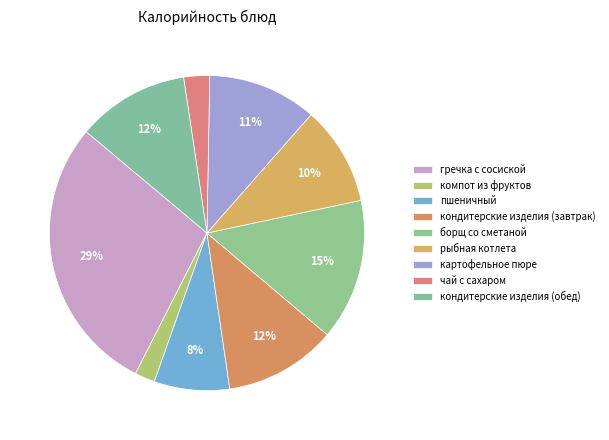

To the nearest percent, what percentage of the pie is гречка с сосиской?

29%